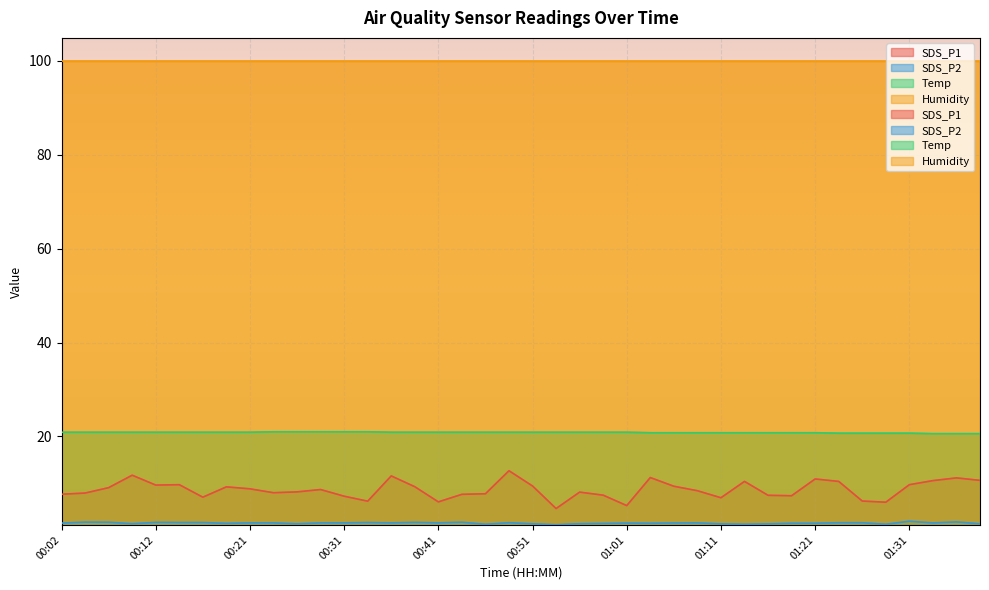

Which series changed the most between 00:16 and 00:26?

SDS_P1